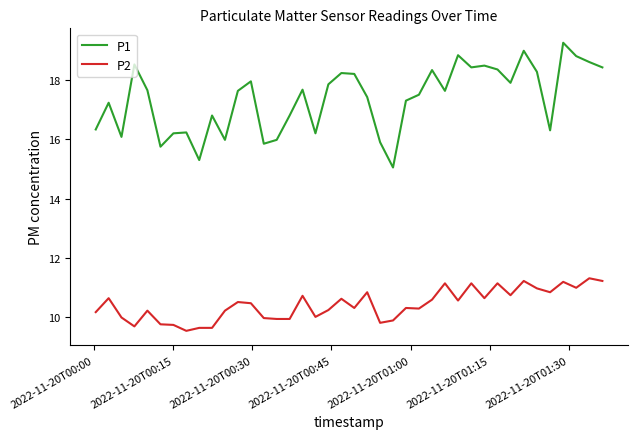

True or false: P2 and P1 intersect in this chart.

False